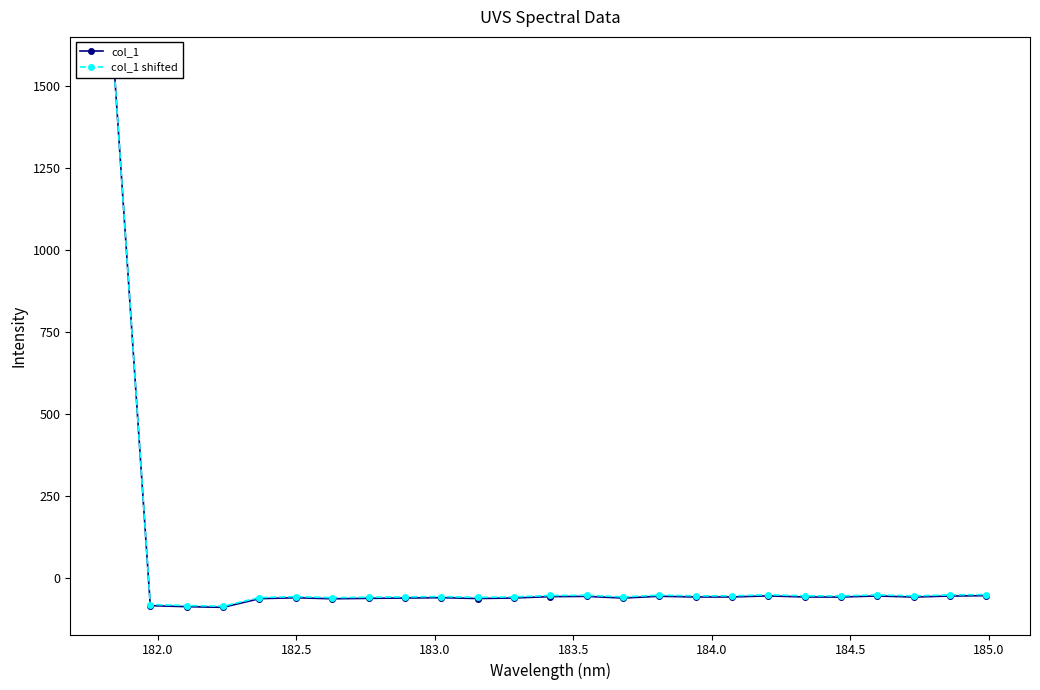

Which series has the widest spread of values?

col_1